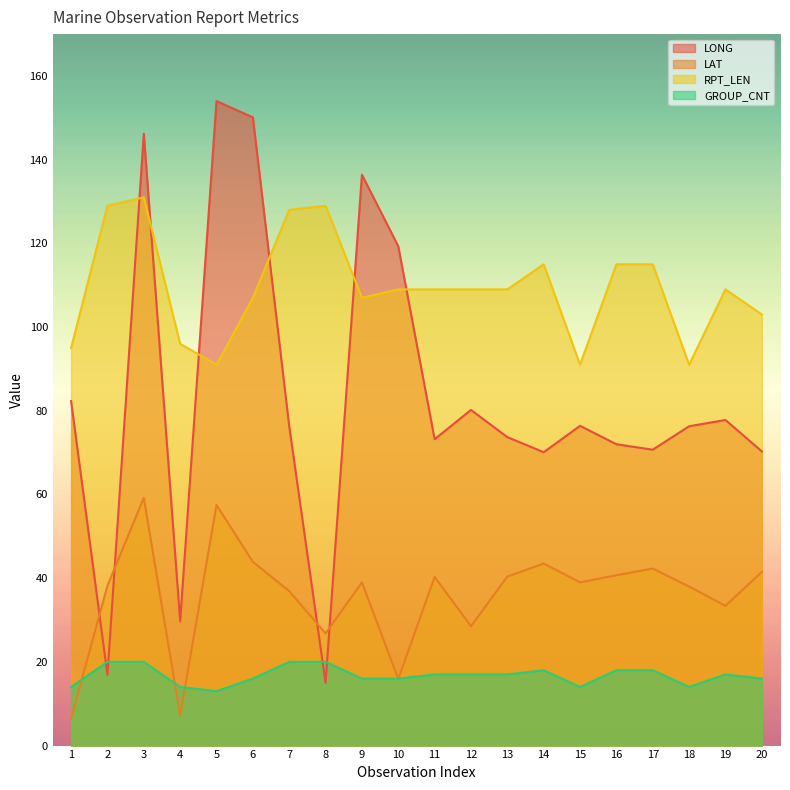

Where do LONG and LAT first cross each other?

1 and 2